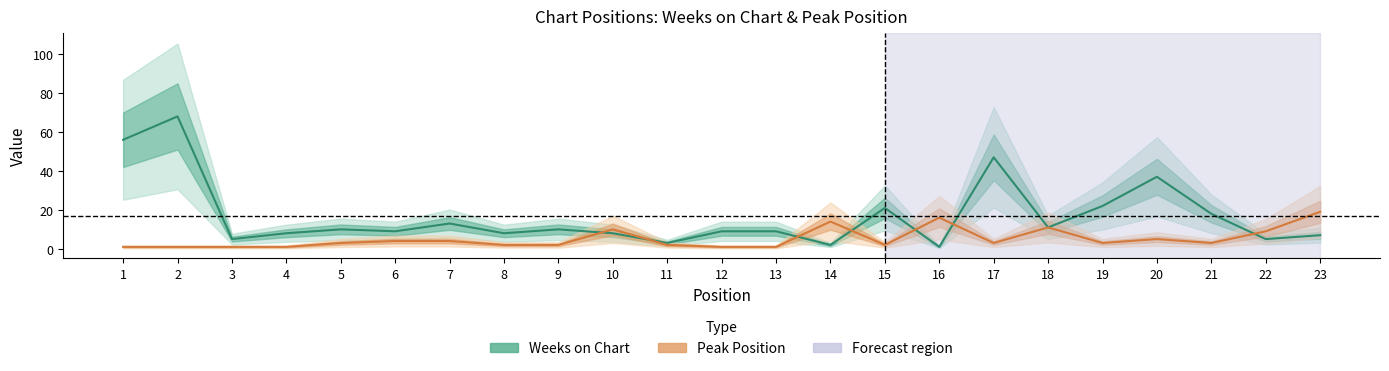

Does the chart display data point markers on the line(s)?

No